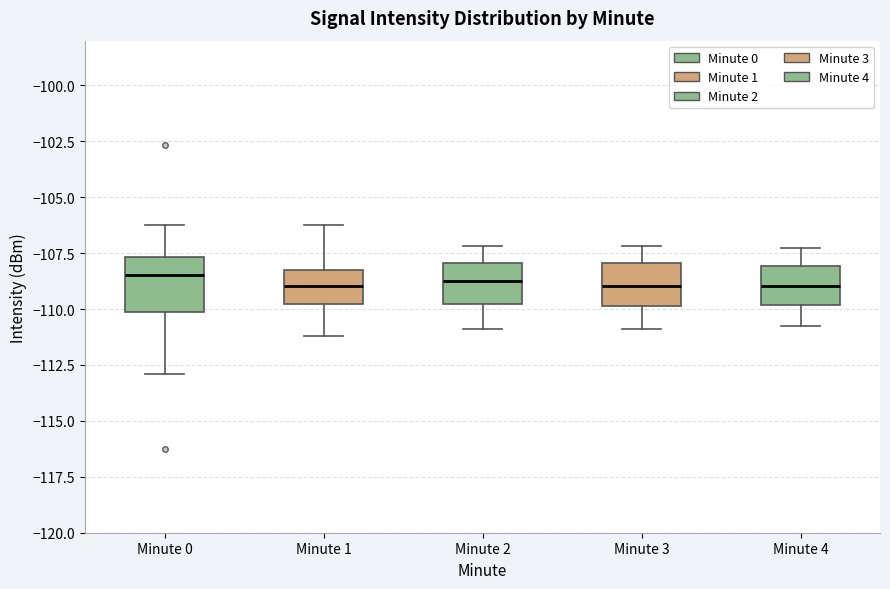

Comparing the boxes themselves (not the whiskers), which one is the tallest?

Minute 0